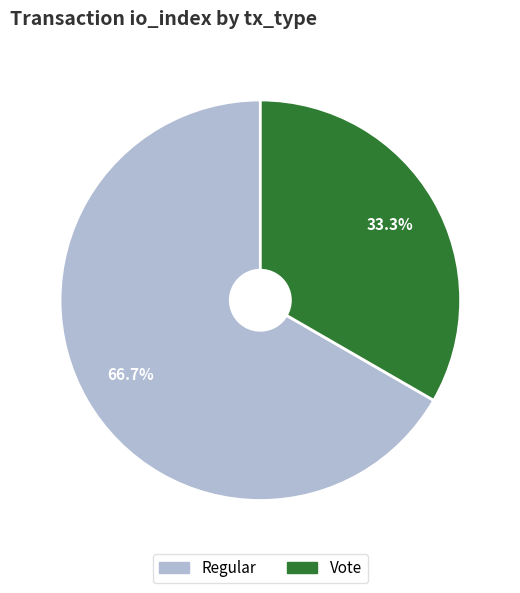

How many segments does this pie chart have?

2